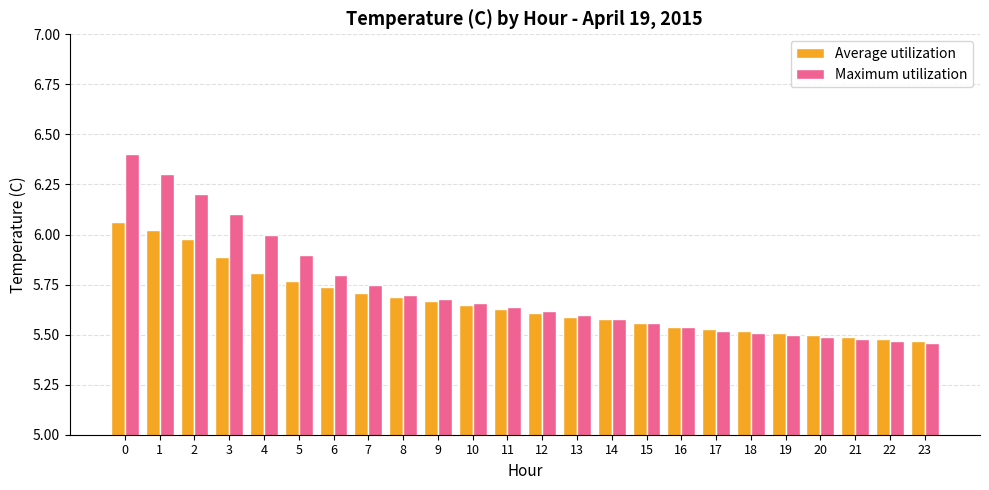

List the series in order of their peak value, highest first.

Maximum utilization, Average utilization